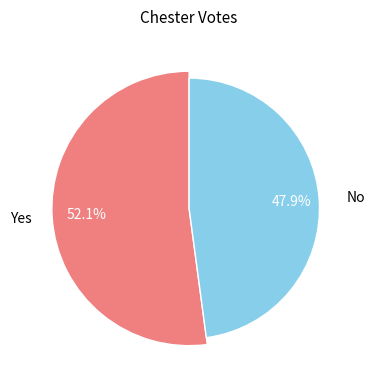

What is the total percentage of Yes and No?

100.0%